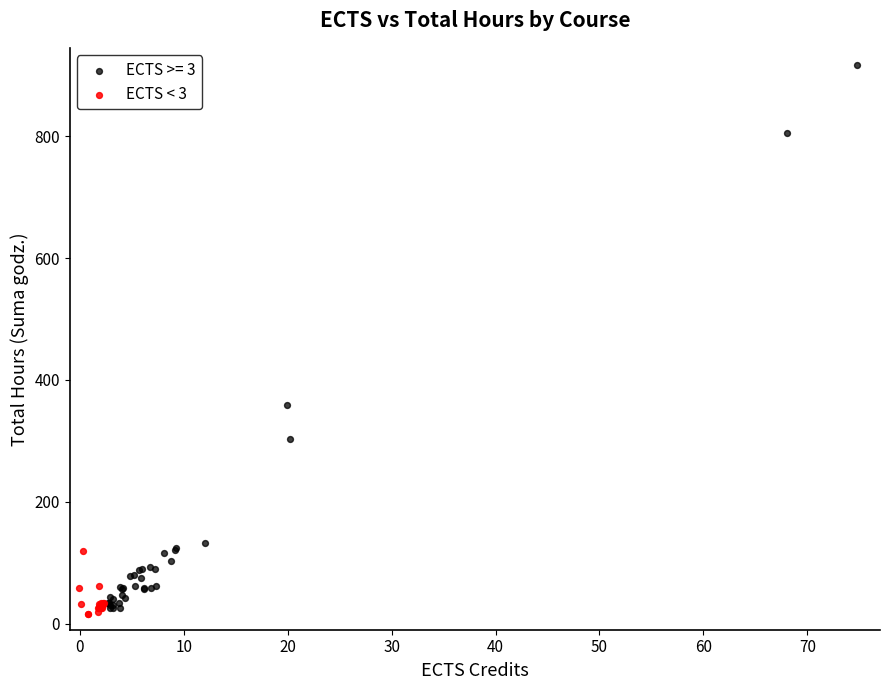

Which series has the widest spread of Y values?

ECTS >= 3